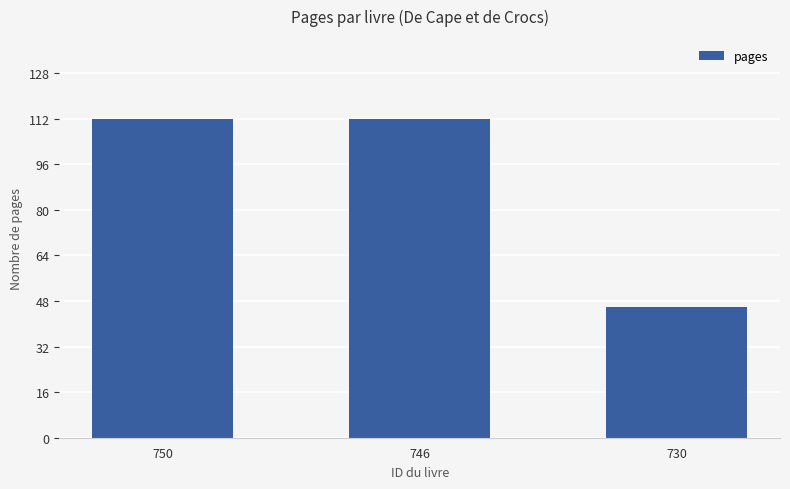

Reading right to left, transcribe all the data shown in this chart.

46	112	112